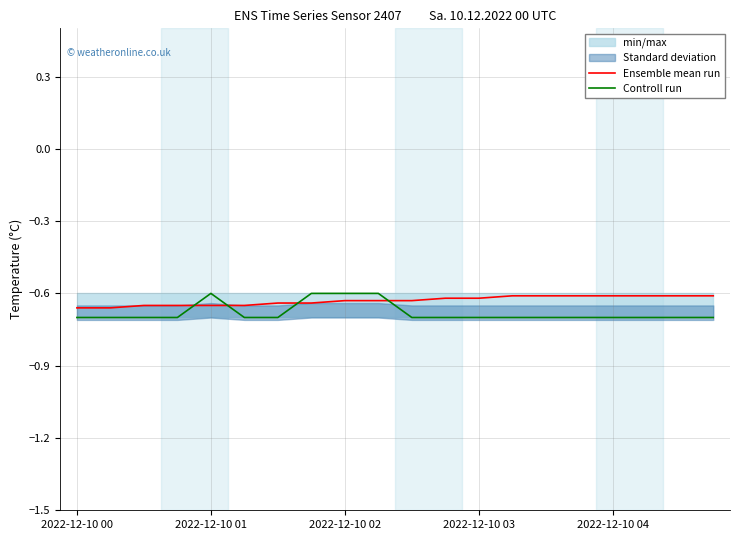

What is the difference between the maximum and minimum values in the Controll run series?

0.1